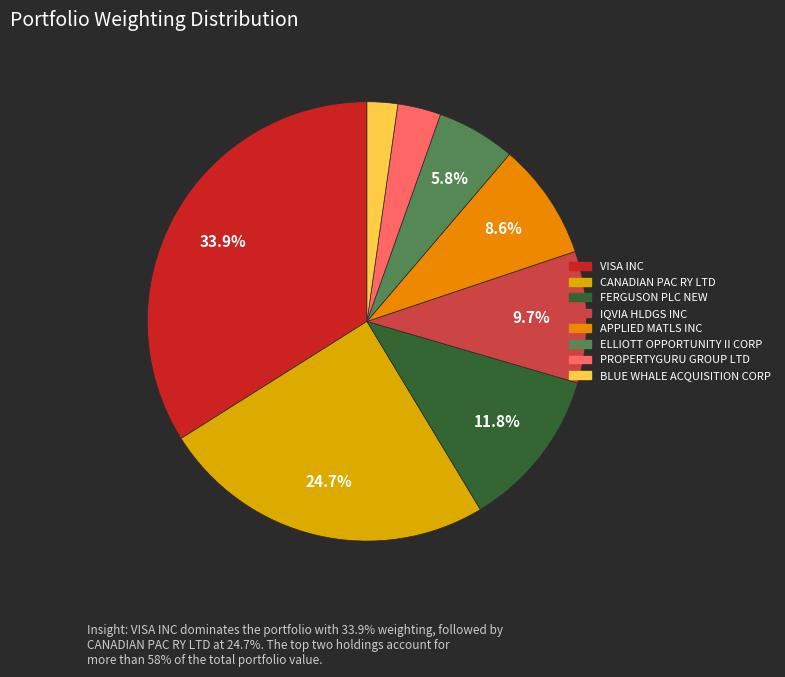

How many segments does this pie chart have?

8